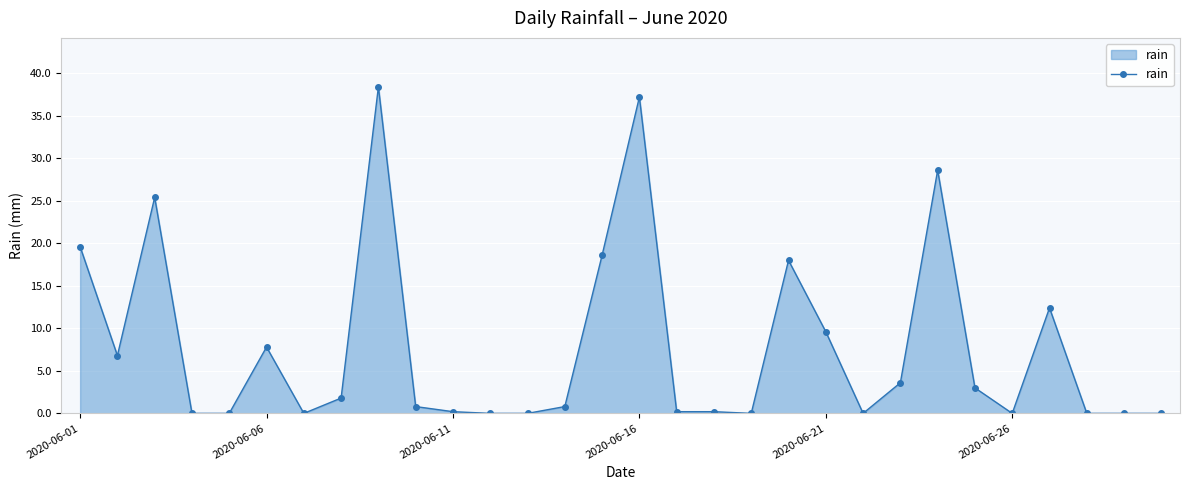

What is the sum of all values?

233.0